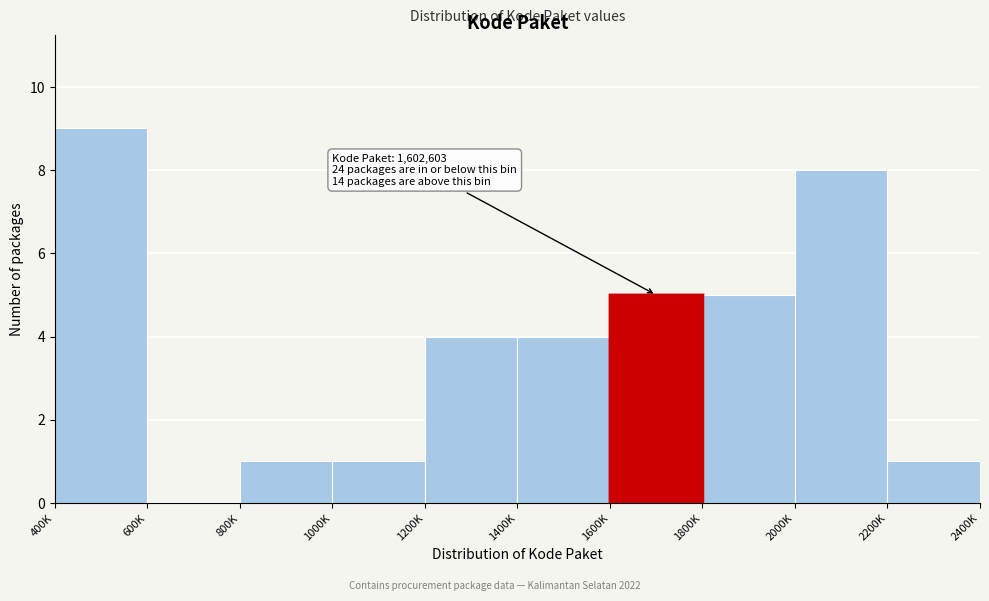

Reading left to right, what are all the values shown in this chart?

400K=9	600K=0	800K=1	1000K=1	1200K=4	1400K=4	1600K=5	1800K=5	2000K=8	2200K=1